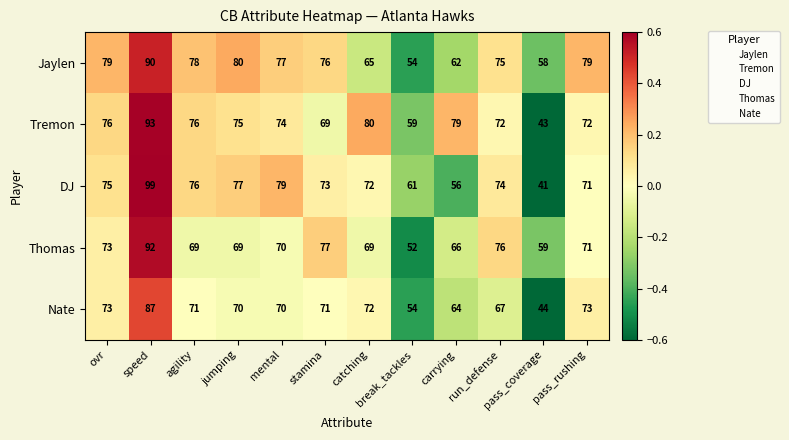

Count the number of data series in this chart.

5